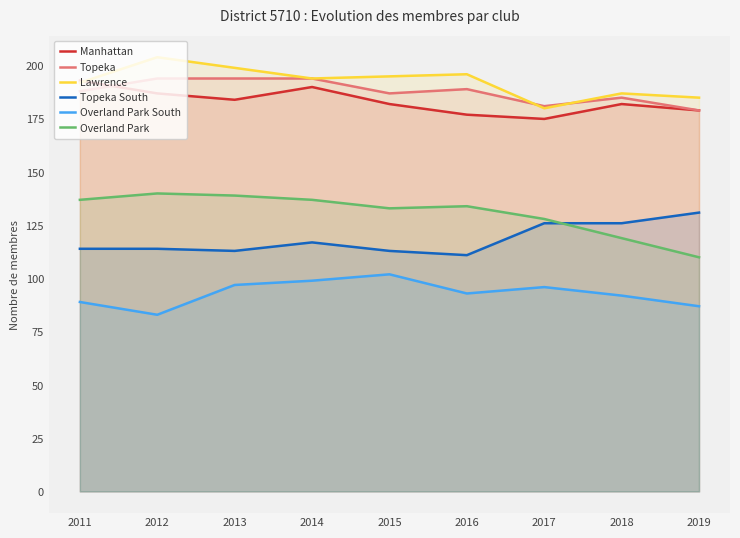

What is the difference between the maximum and minimum values in the Overland Park series?

30